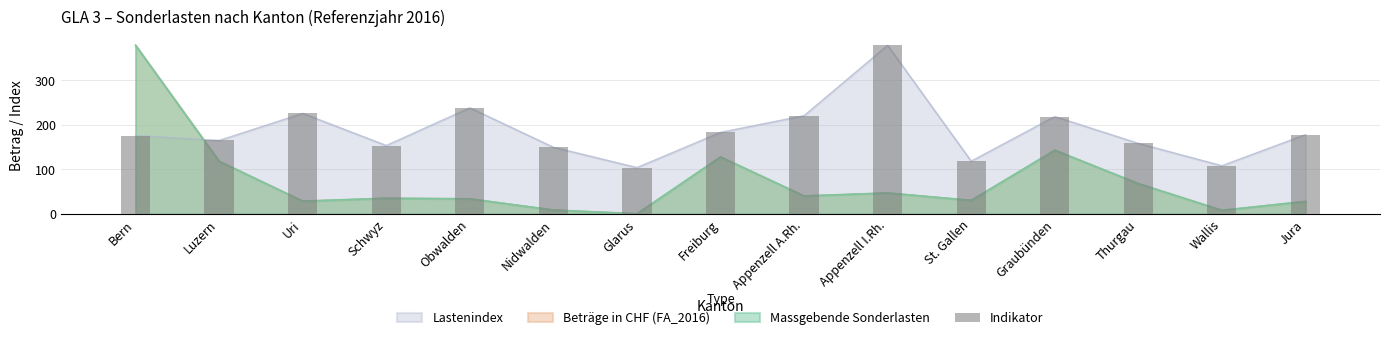

What is the value of the 1st bar from the left?

175.9